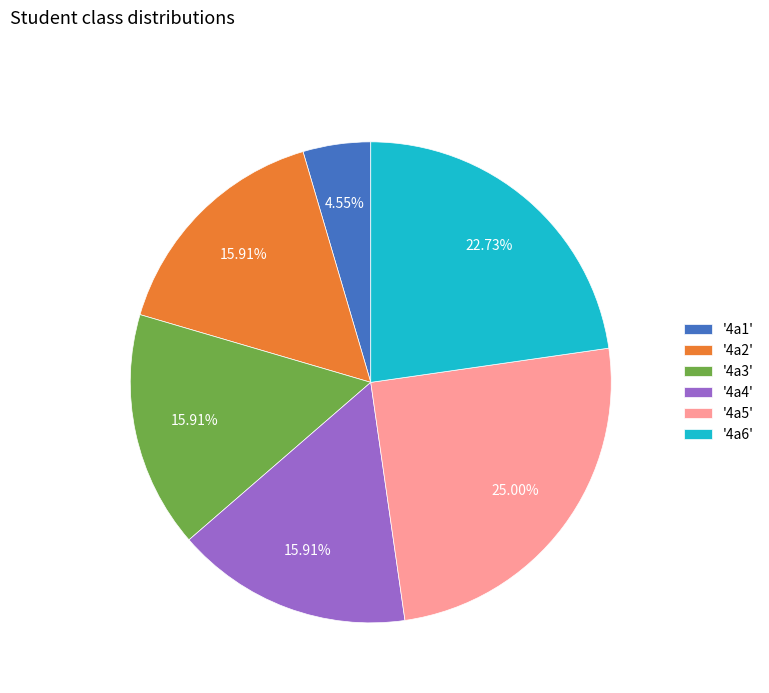

Which has a higher value, '4a1' or '4a4'?

'4a4'